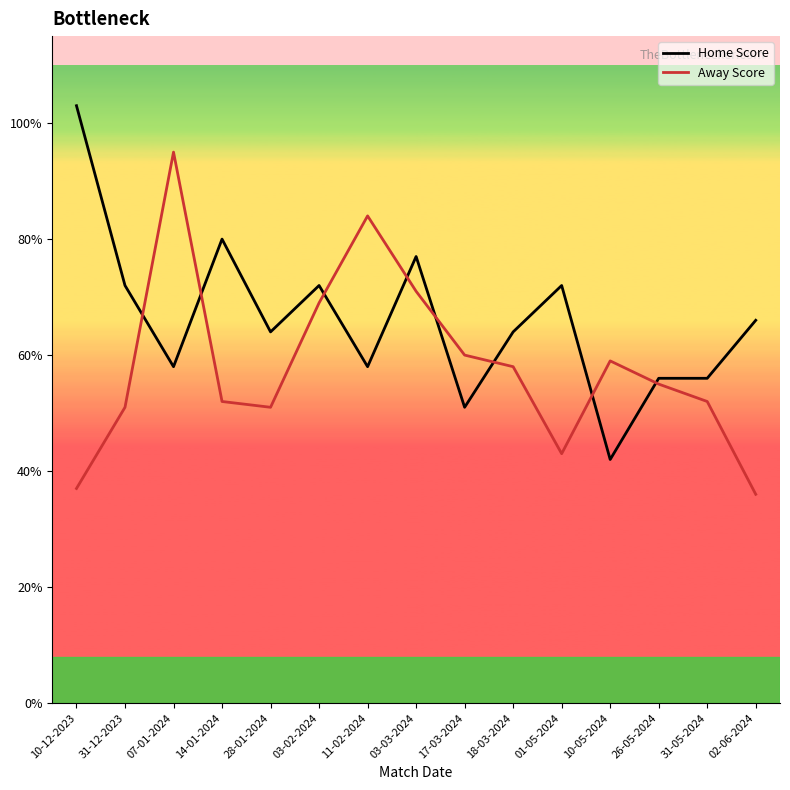

What is the difference between the highest and lowest values at 10-05-2024?

17